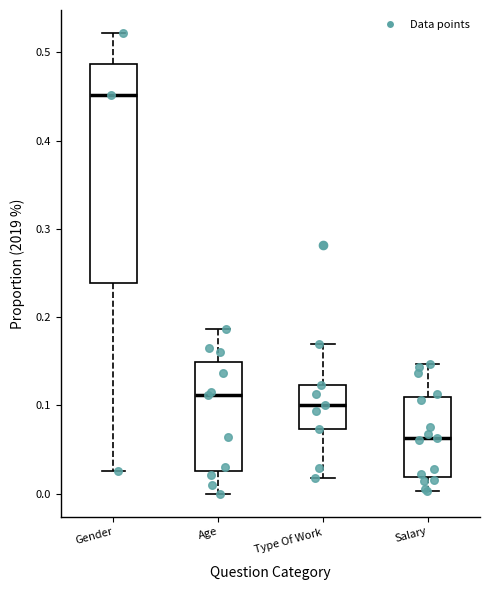

Which box's median line is the lowest?

Salary